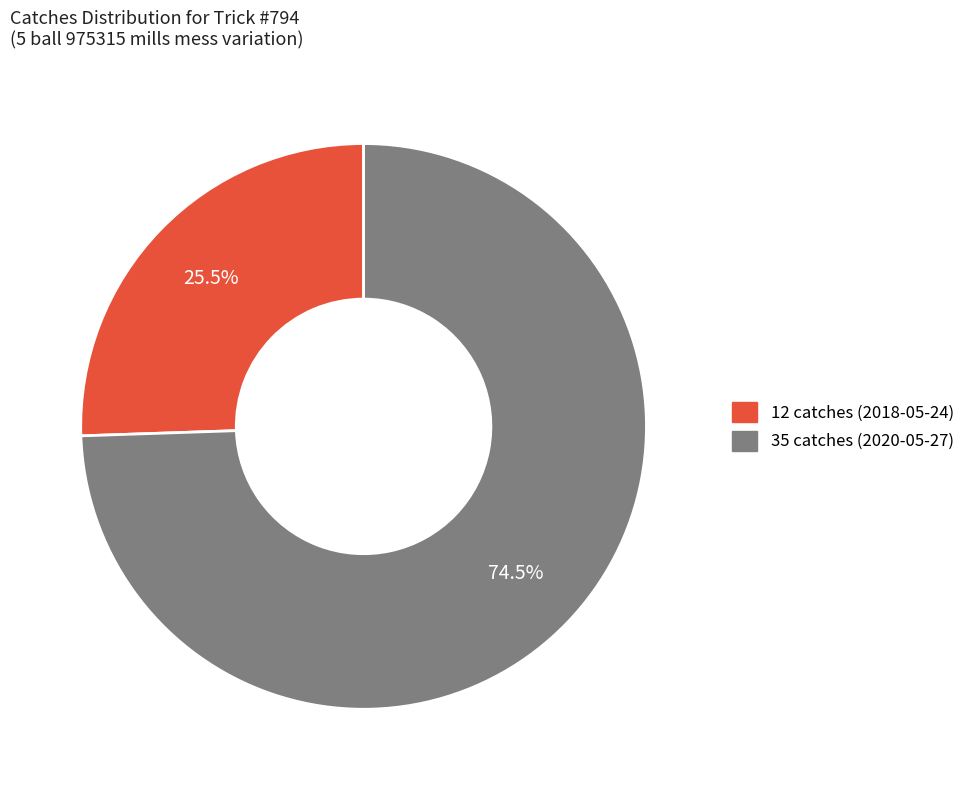

Rank the categories by value from lowest to highest.

12 catches (2018-05-24), 35 catches (2020-05-27)